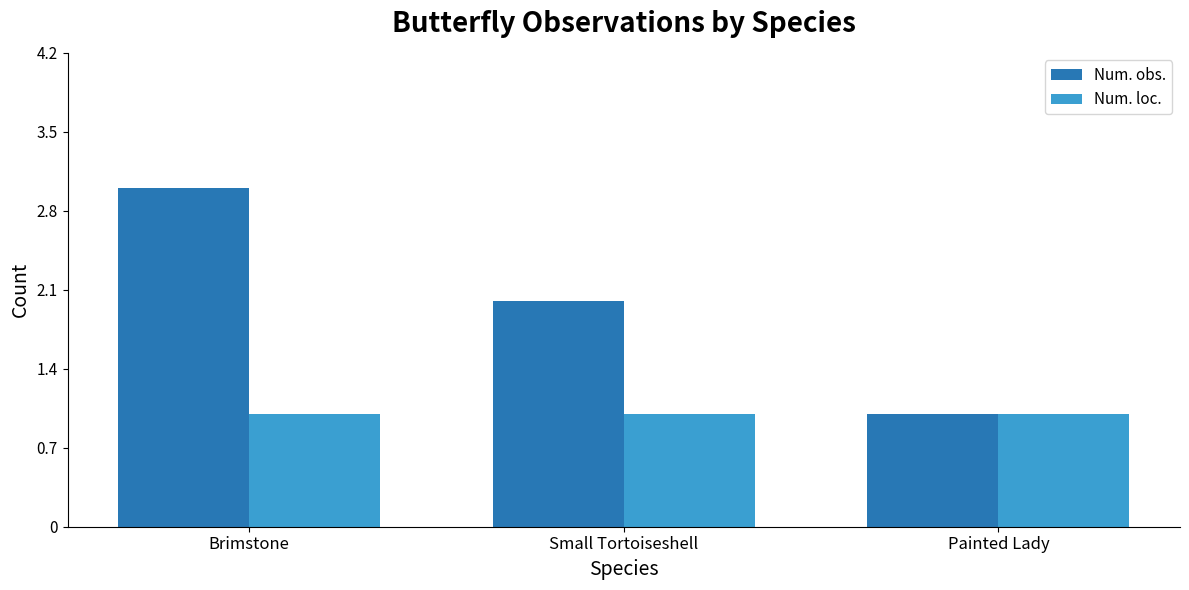

What position from the right is Small Tortoiseshell?

2